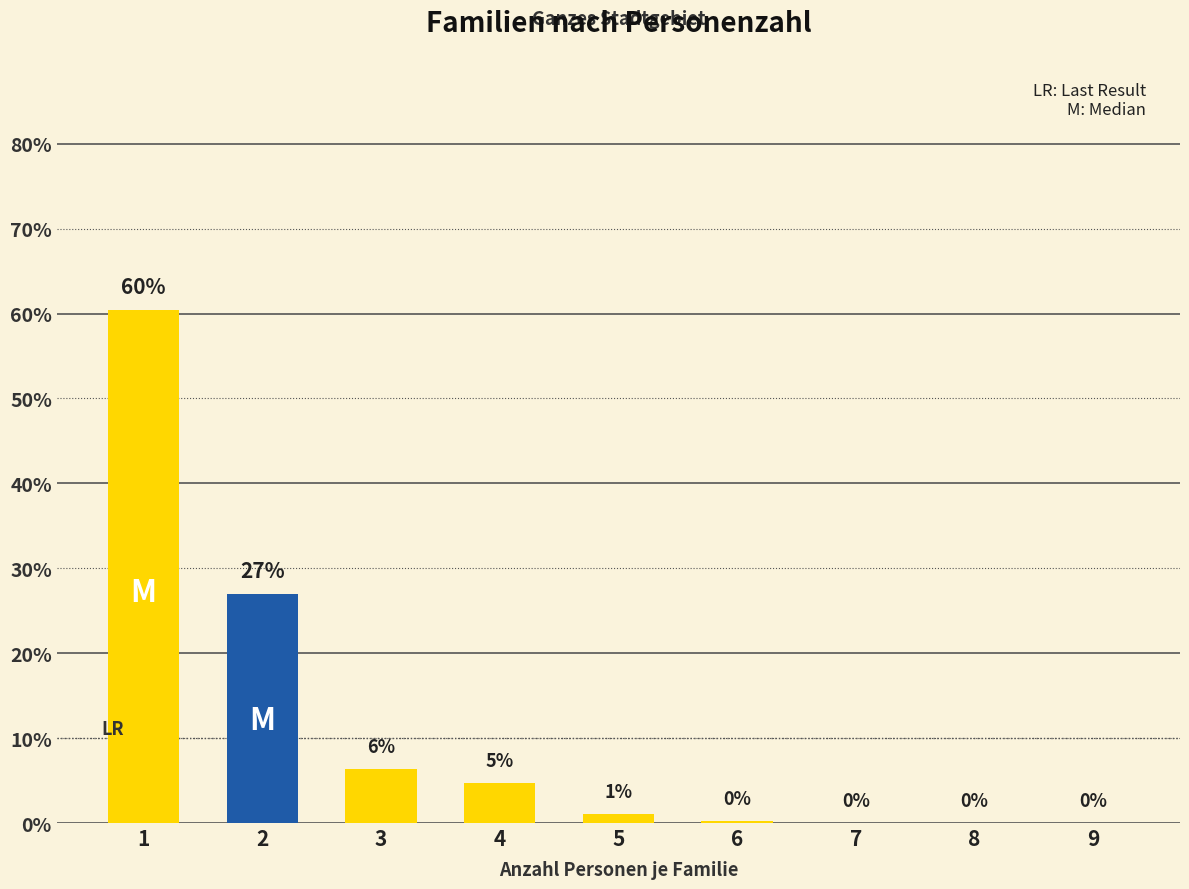

What is the greatest value displayed?

60.4